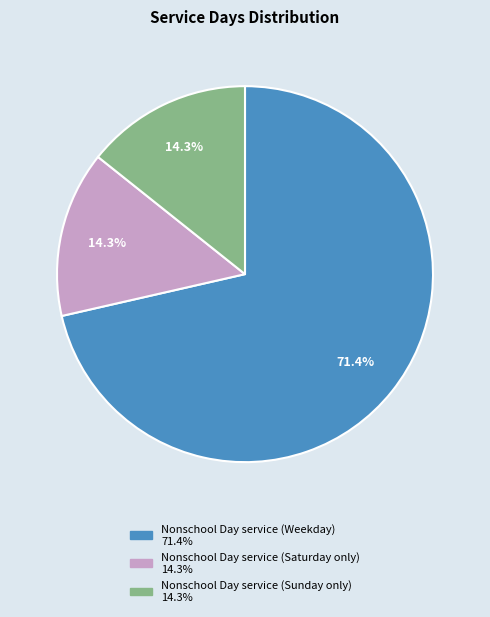

Is it true that Nonschool Day service (Saturday only) is 7% of the pie?

False